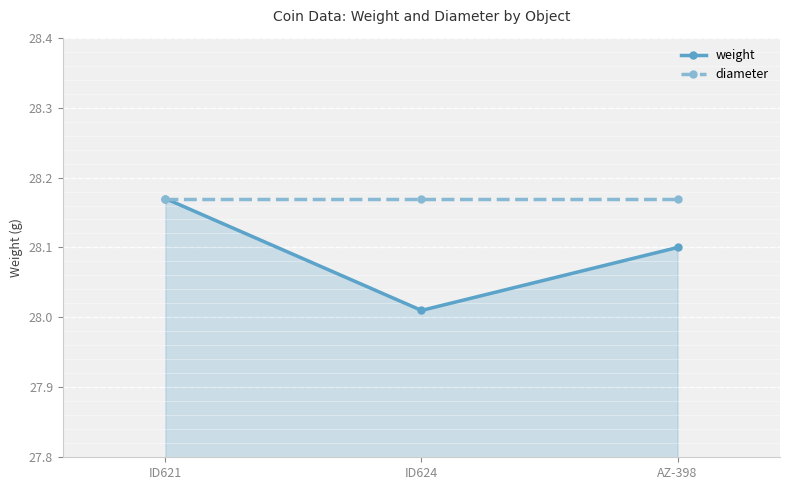

What is the label of the 3rd point from the right?

ID621